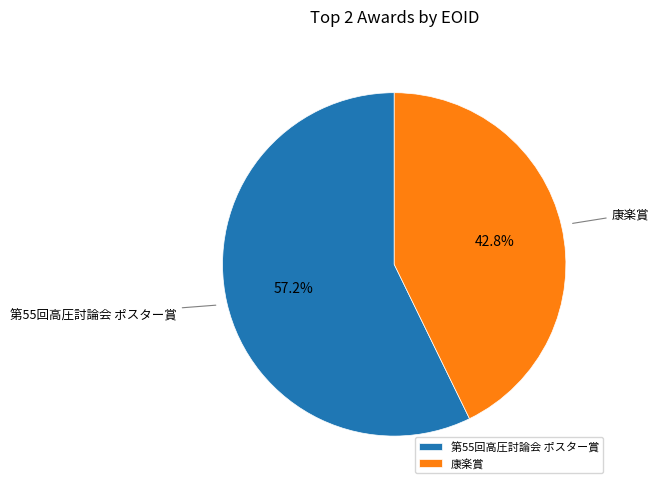

To the nearest percent, what portion does 康楽賞 represent?

43%